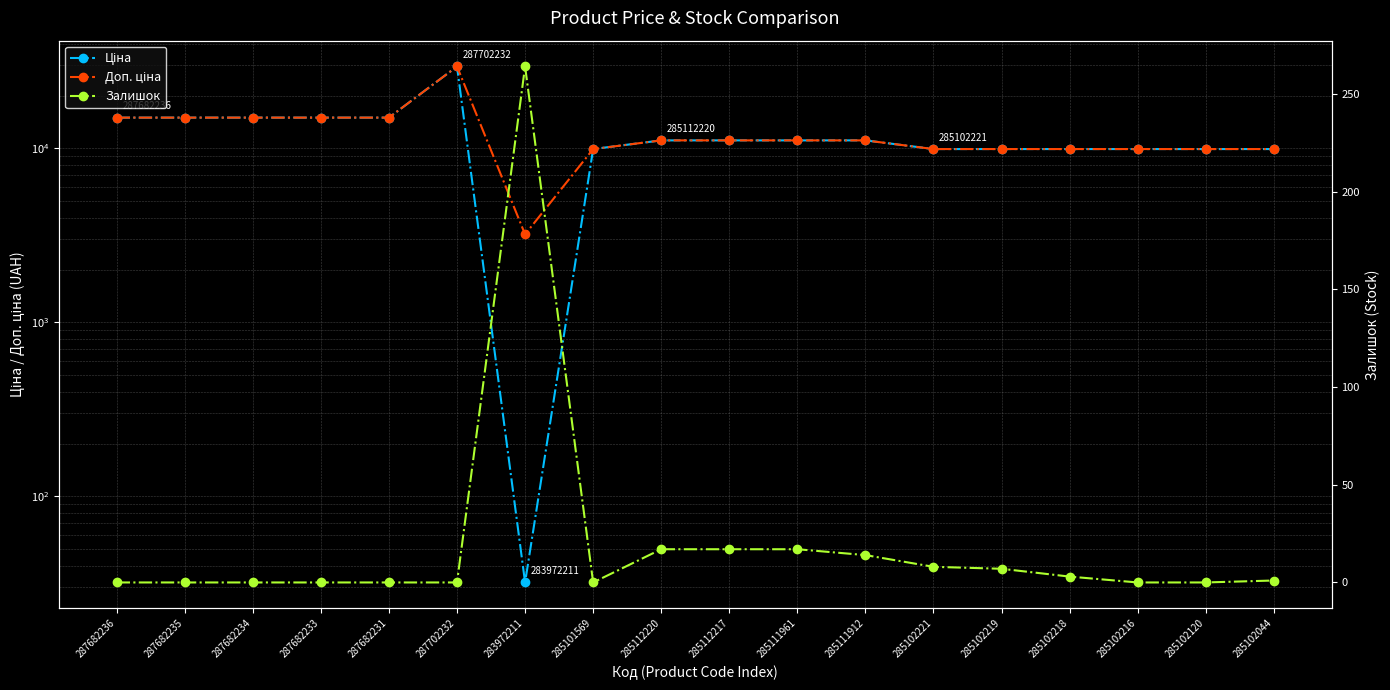

Reading right to left, list all the values displayed in this chart.

Ціна: 9908.5	9908.5	9908.5	9908.5	9908.5	9908.5	11113.6	11113.6	11113.6	11113.6	9908.5	32.0	29548.9	15019.2	15019.2	15019.2	15019.2	15019.2
Доп. ціна: 9908.5	9908.5	9908.5	9908.5	9908.5	9908.5	11113.6	11113.6	11113.6	11113.6	9908.5	3205.0	29548.9	15019.2	15019.2	15019.2	15019.2	15019.2
Залишок: 1.0	0.0	0.0	3.0	7.0	8.0	14.0	17.0	17.0	17.0	0.0	264.0	0.0	0.0	0.0	0.0	0.0	0.0